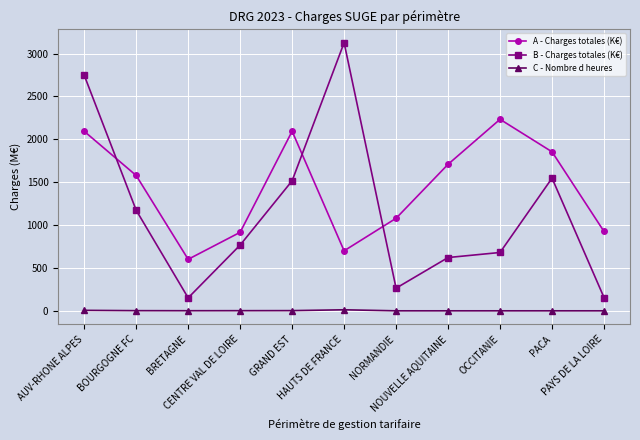

How many times do B - Charges totales (K€) and A - Charges totales (K€) cross each other?

3